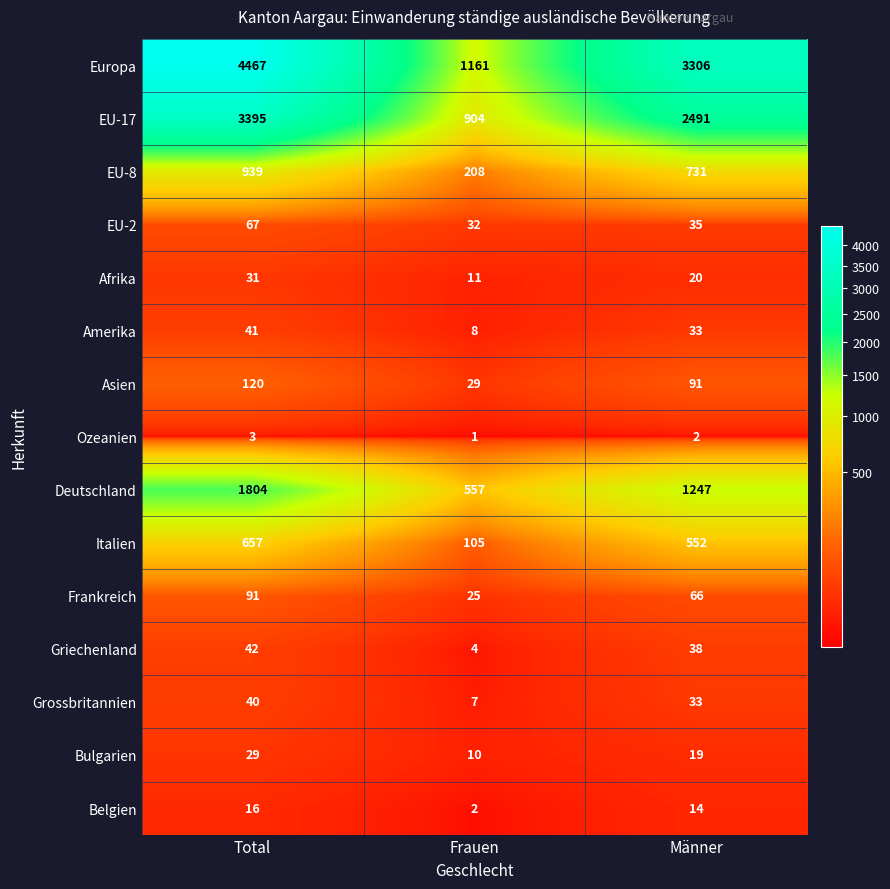

Which series has the largest range (max minus min)?

Europa